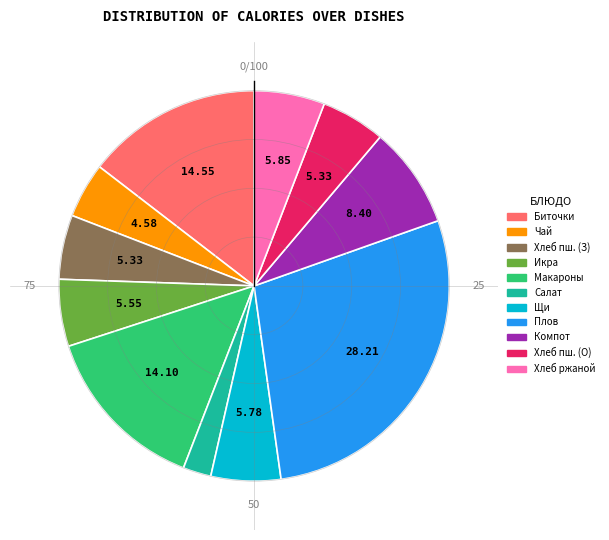

Is there a majority slice in this chart?

No